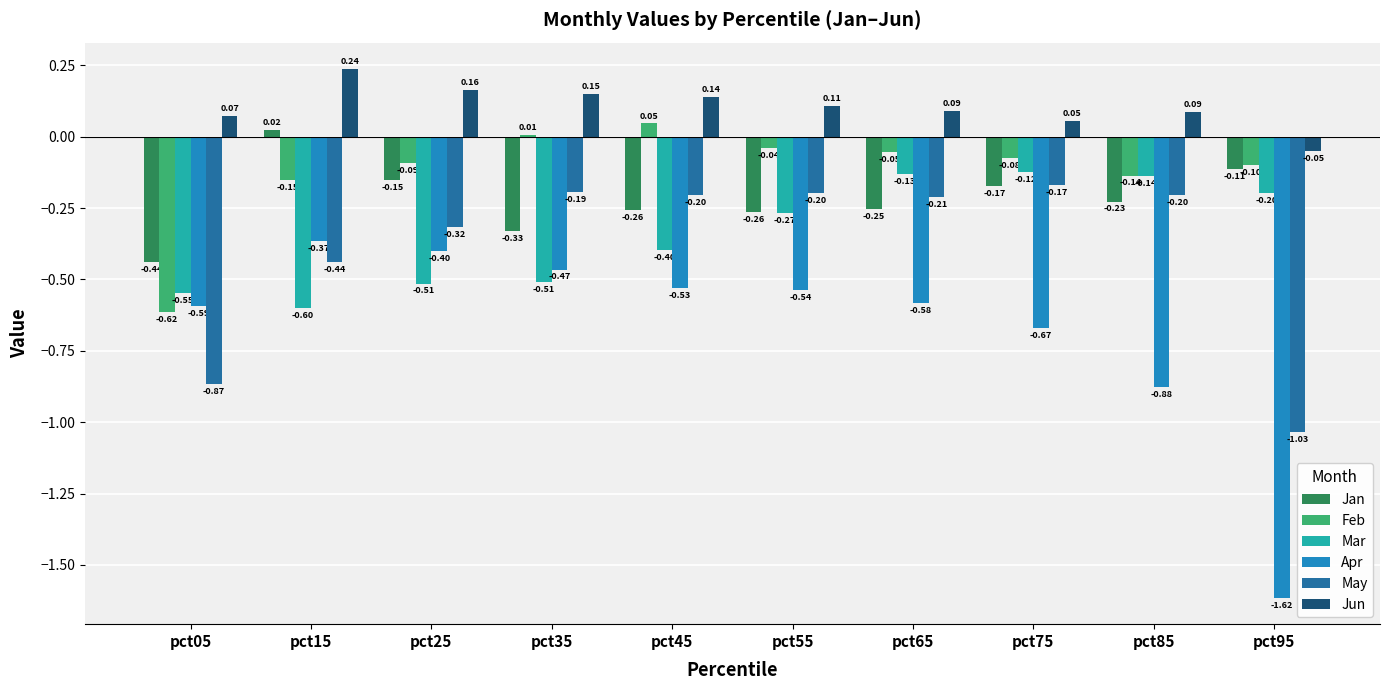

How many positive values does the Jan series have?

1